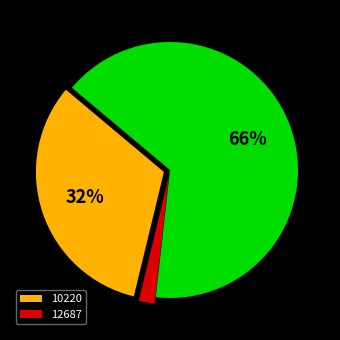

How many segments does this pie chart have?

3